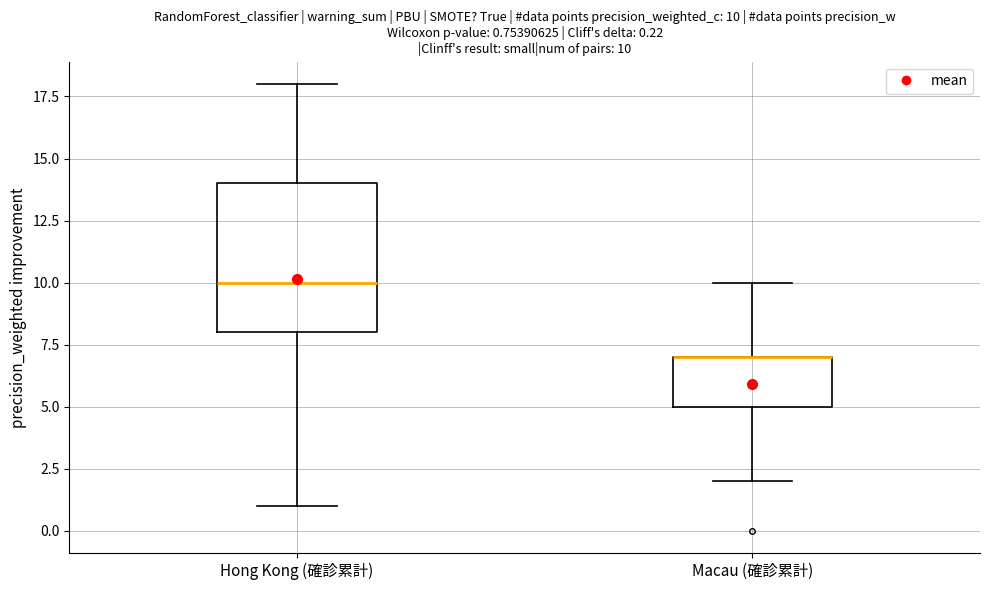

Comparing the boxes themselves (not the whiskers), which one is the tallest?

Hong Kong (確診累計)